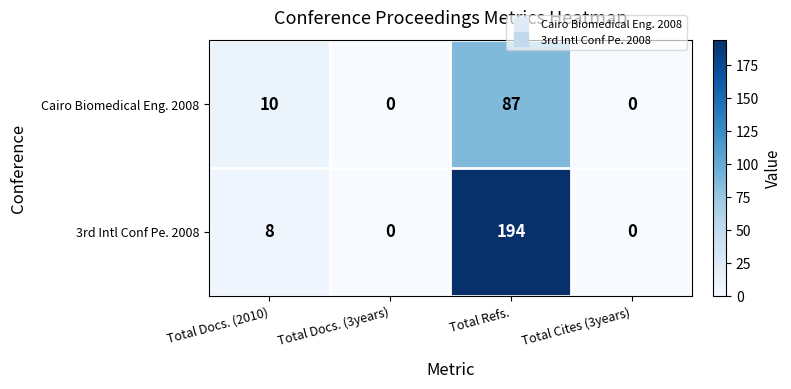

At how many categories does at least one series exceed 73?

1